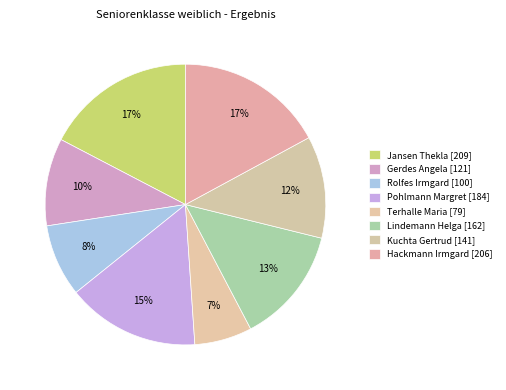

Count the number of slices in the pie.

8